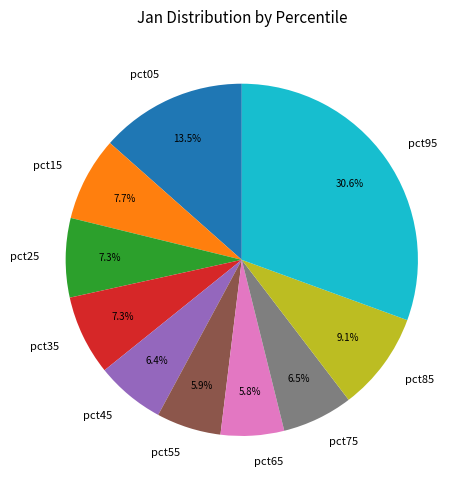

Is there a majority slice in this chart?

No